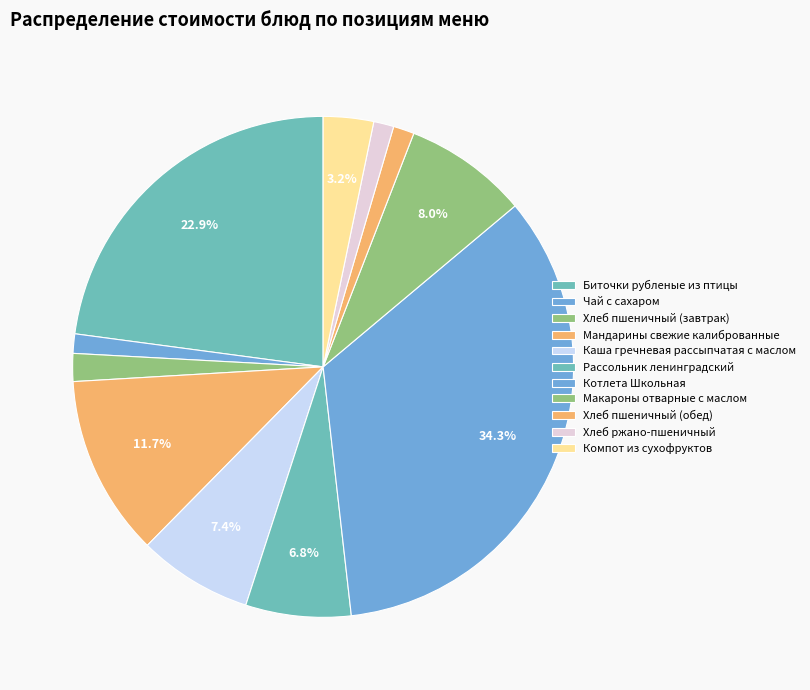

How many segments does this pie chart have?

11